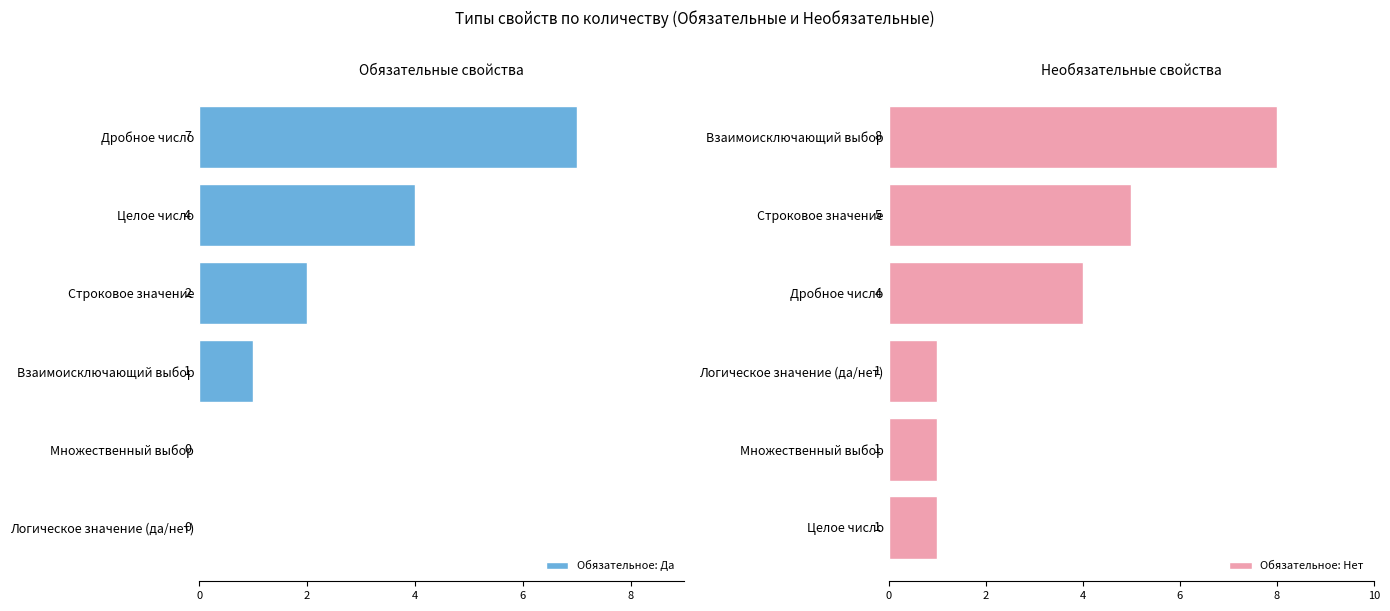

What is the highest value of the Обязательное: Да series?

7